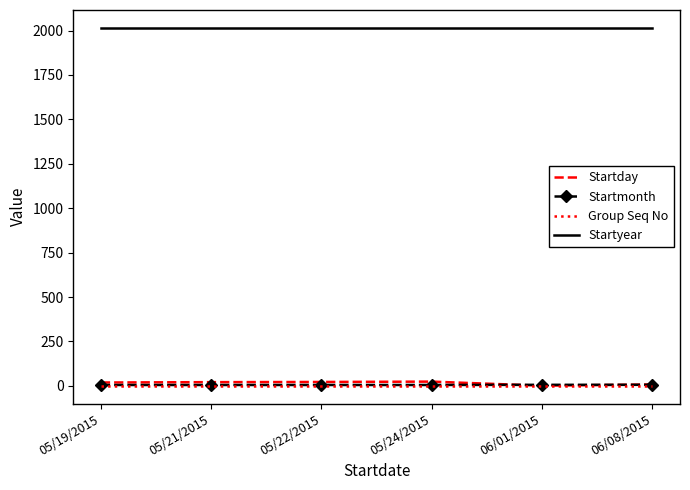

Which series has the largest total across all categories?

Startyear